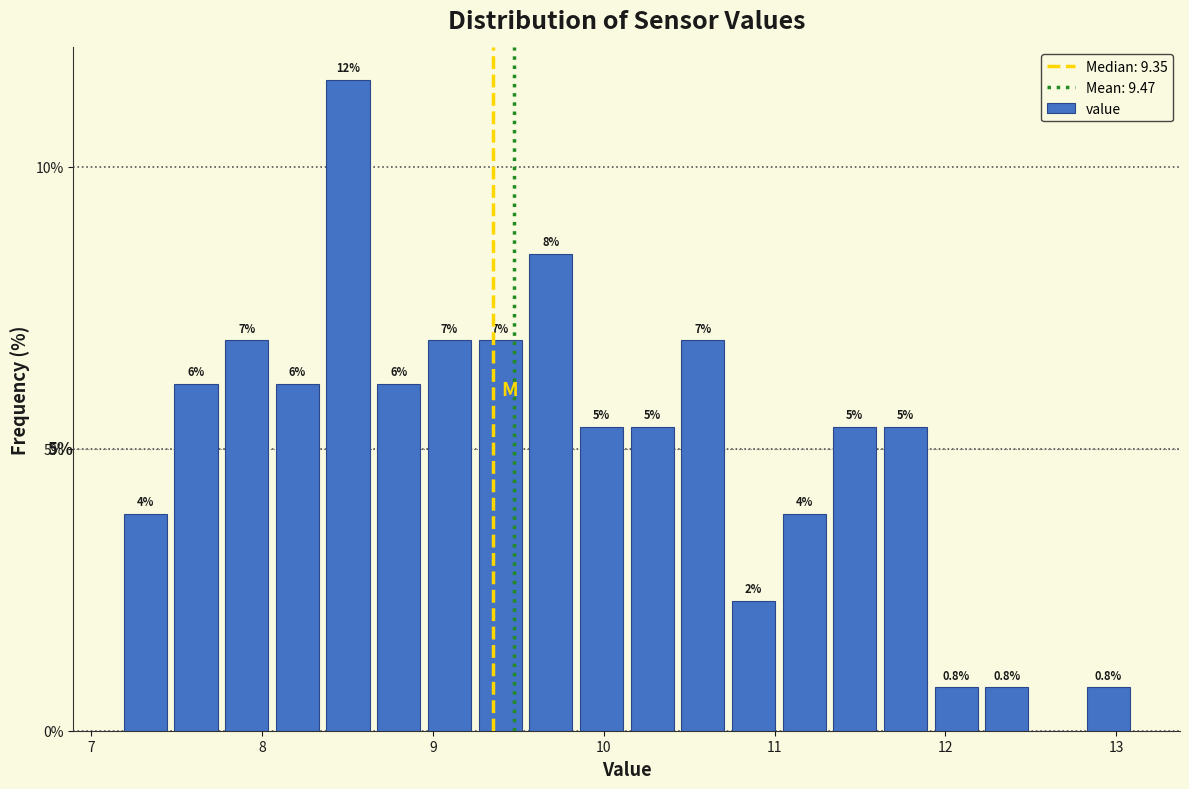

Around what value on the x-axis is the tallest bar? Give the approximate position of its centre, as read against the axis.

8.5